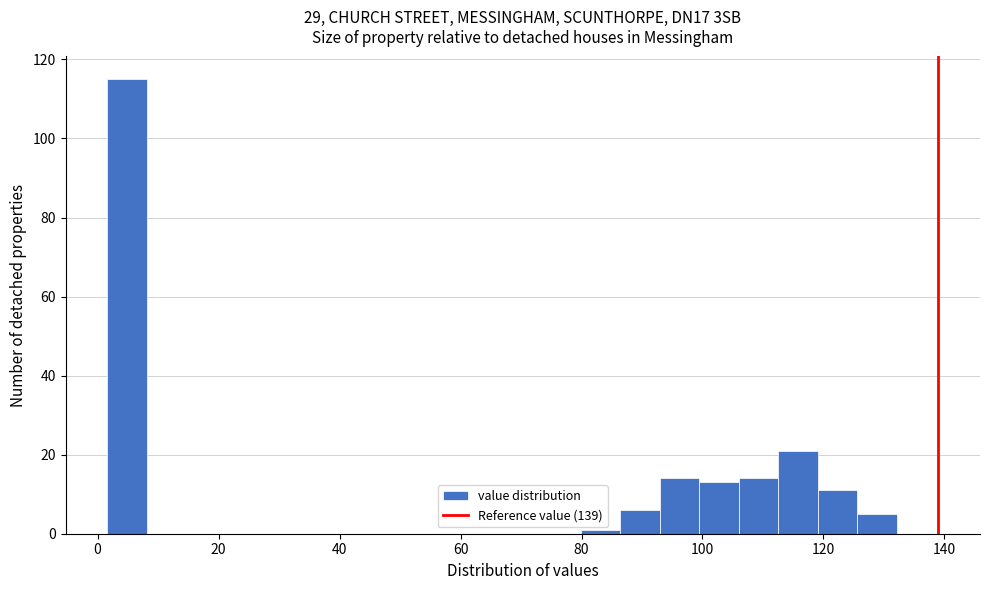

Around what value on the x-axis is the tallest bar? Give the approximate position of its centre, as read against the axis.

4